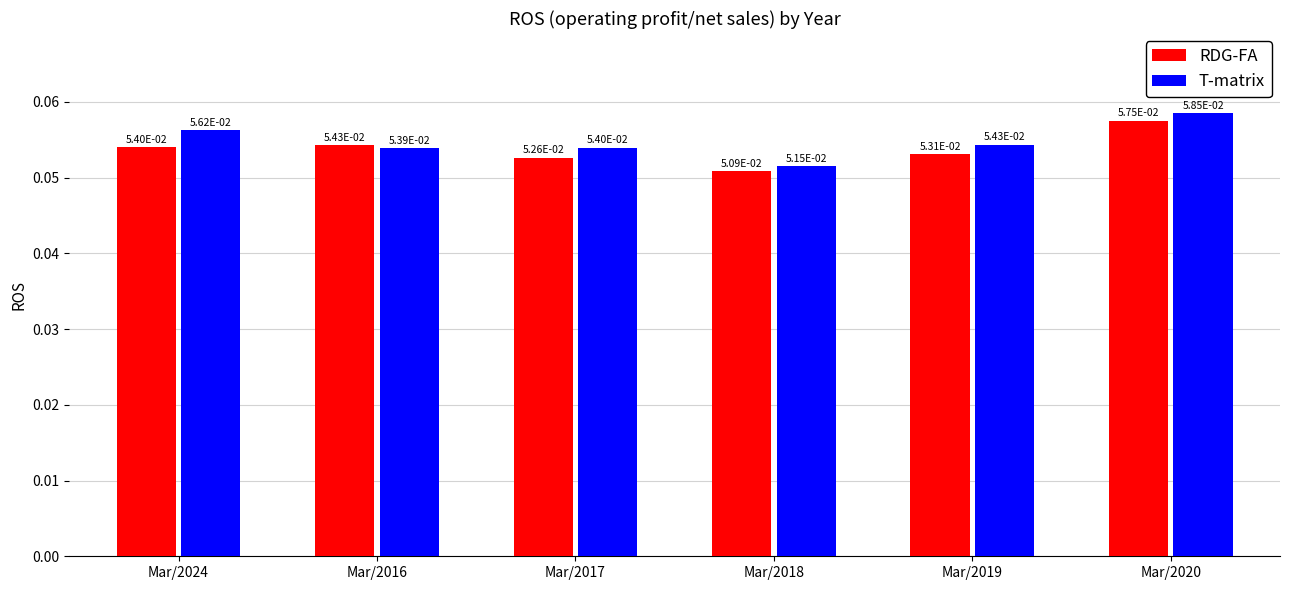

How many bars are there in each group?

2